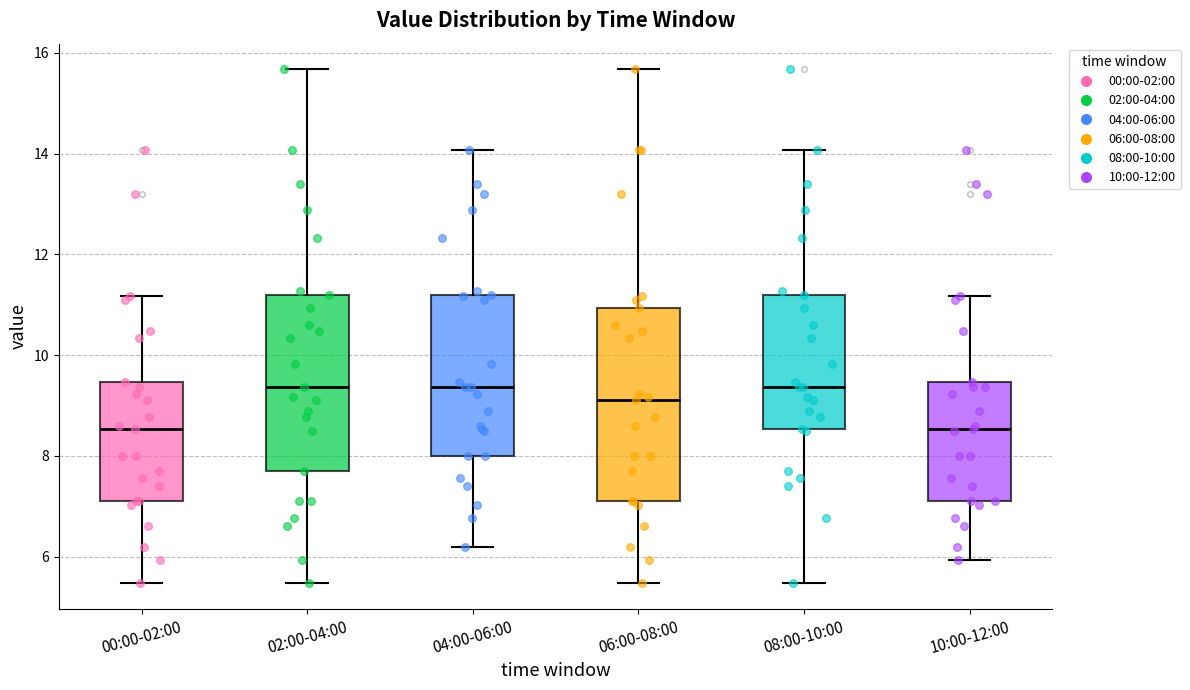

Where is the upper edge of the box for 02:00-04:00 on the y-axis? The values are not printed on the chart, so give them approximately, as read against the axis.

11.2